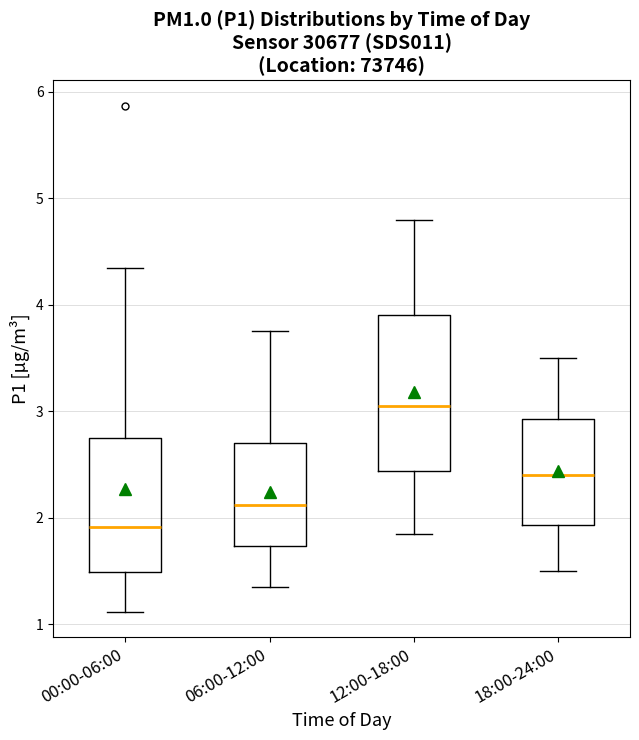

Reading left to right, read every box against the y-axis: the position of its median line, the range the box covers, and the ends of its whiskers. The values are not printed on the chart, so give them approximately, as read against the axis.

00:00-06:00: median 1.9, box 1.5 to 2.7, whiskers 1.1 to 4.4
06:00-12:00: median 2.1, box 1.7 to 2.7, whiskers 1.4 to 3.8
12:00-18:00: median 3.1, box 2.4 to 3.9, whiskers 1.9 to 4.8
18:00-24:00: median 2.4, box 1.9 to 2.9, whiskers 1.5 to 3.5